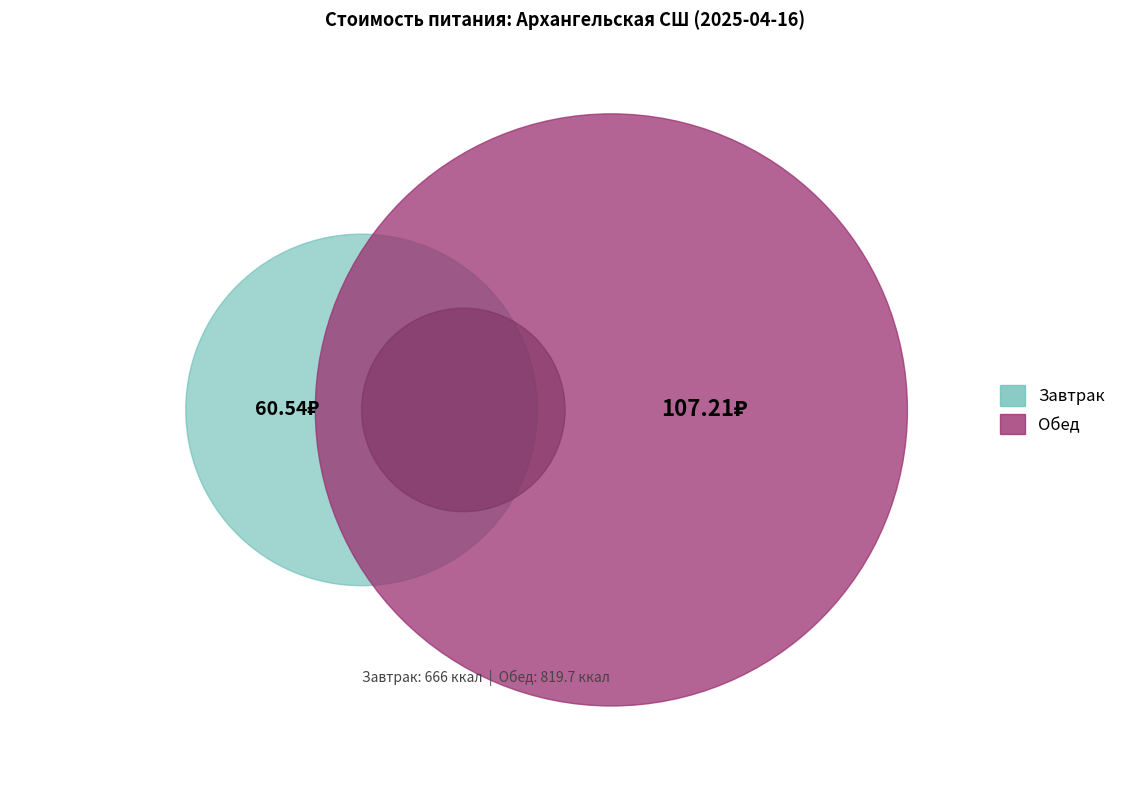

Is Обед the majority of the pie?

Yes